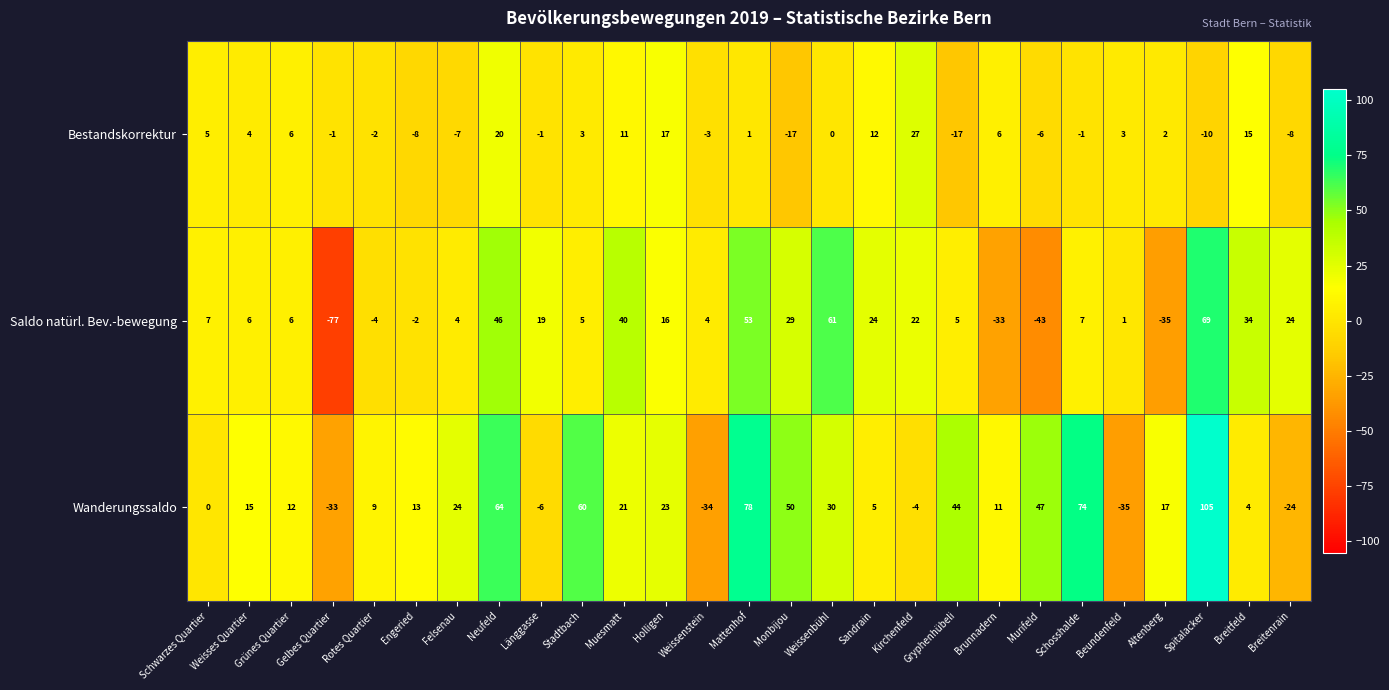

How many categories are shown in the chart?

27